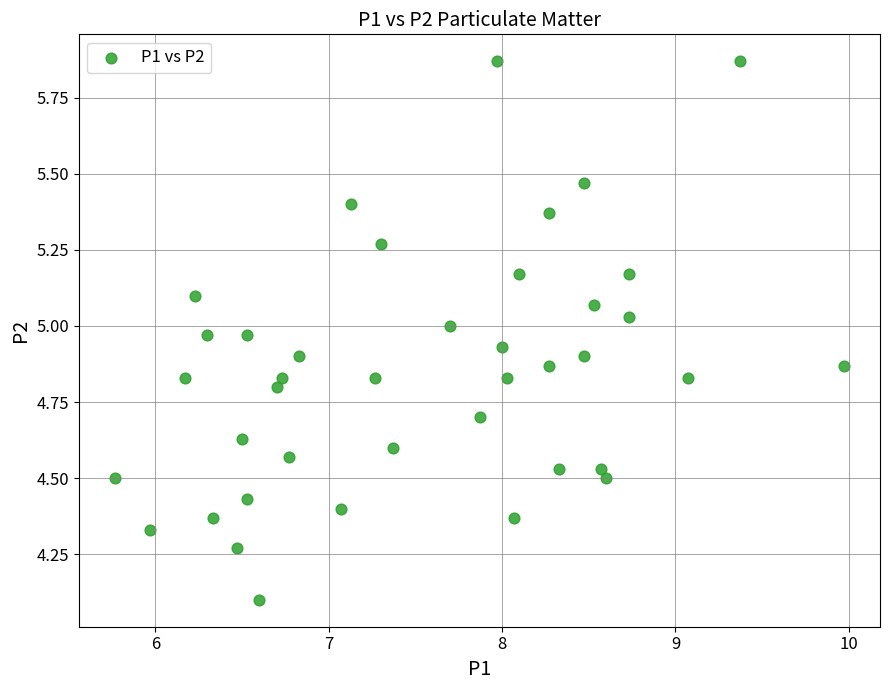

What Y value in the scatter plot is closest to 4?

4.1